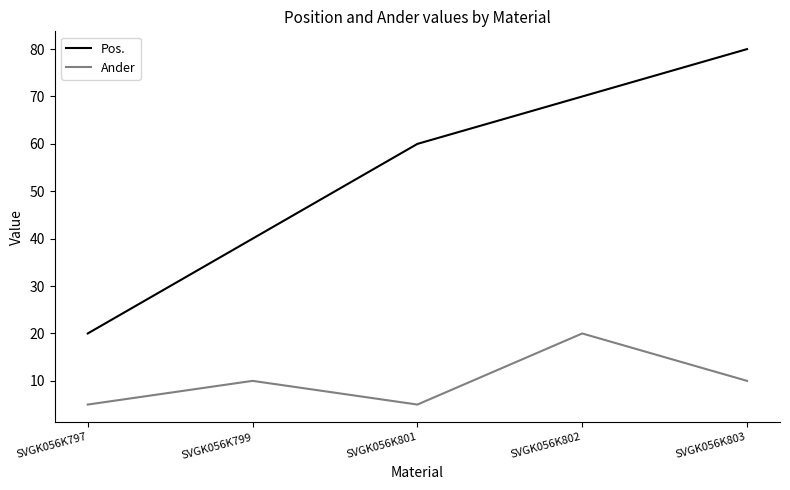

How many lines are shown in the chart?

2